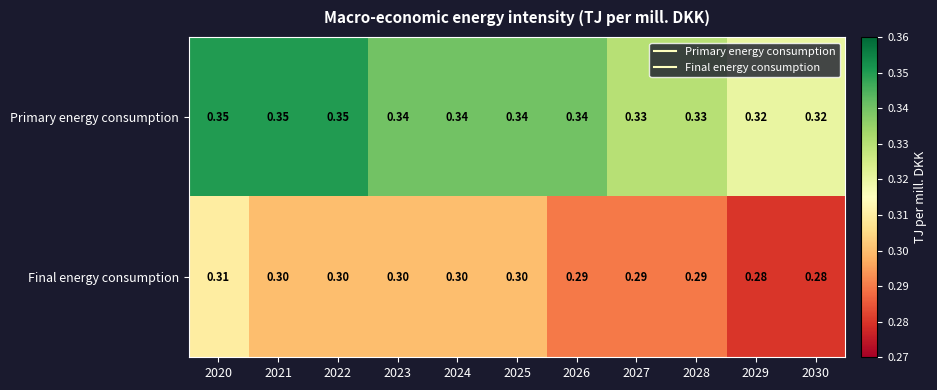

Which series changed the most between 2022 and 2029?

Primary energy consumption